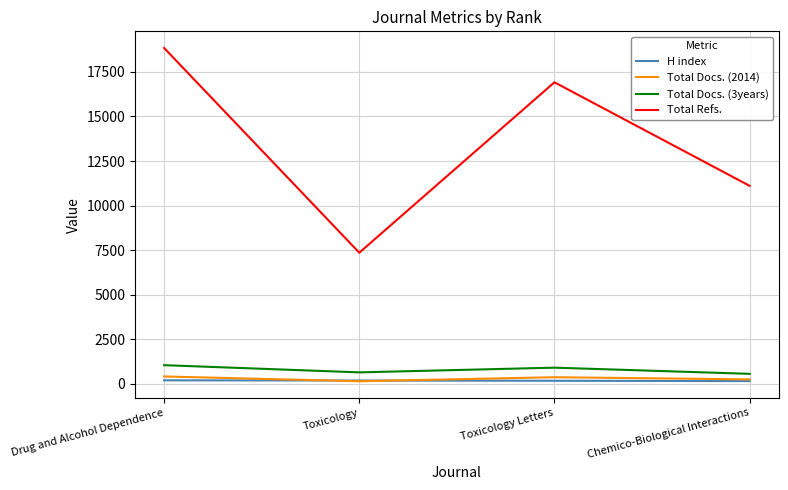

True or false: Total Refs. and Total Docs. (3years) intersect in this chart.

False